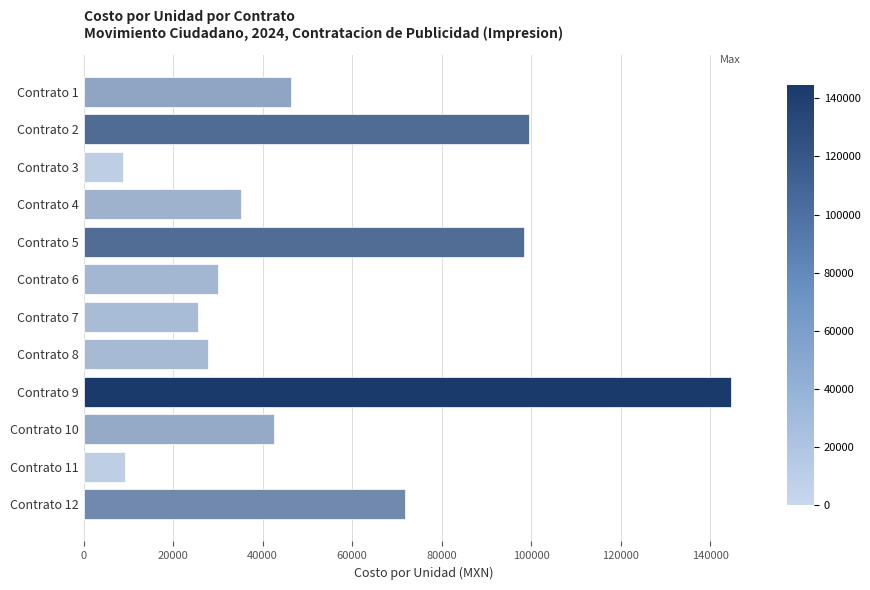

Does the chart contain stacked bars?

No